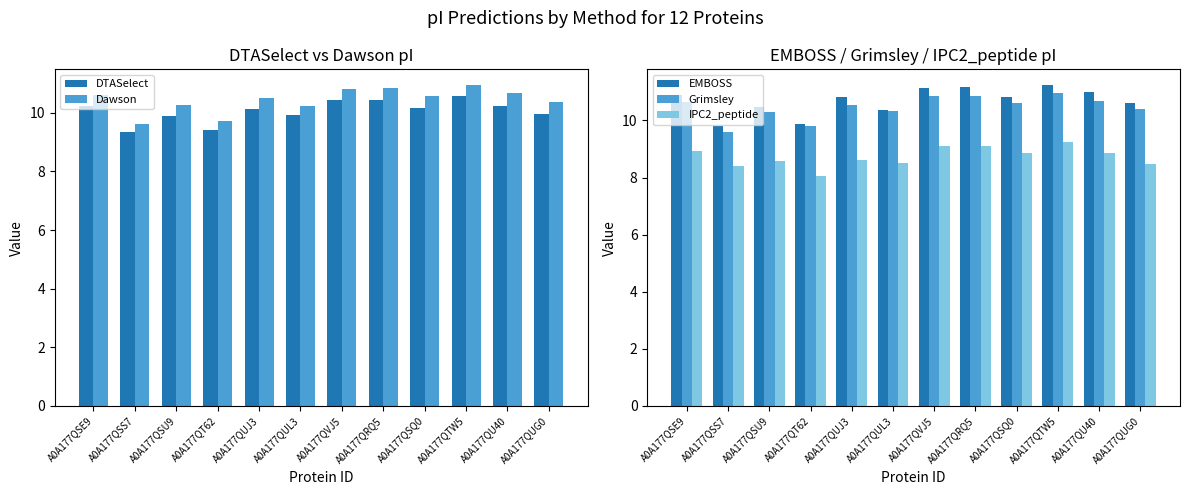

Read the IPC2_peptide value at A0A177QU40.

8.9